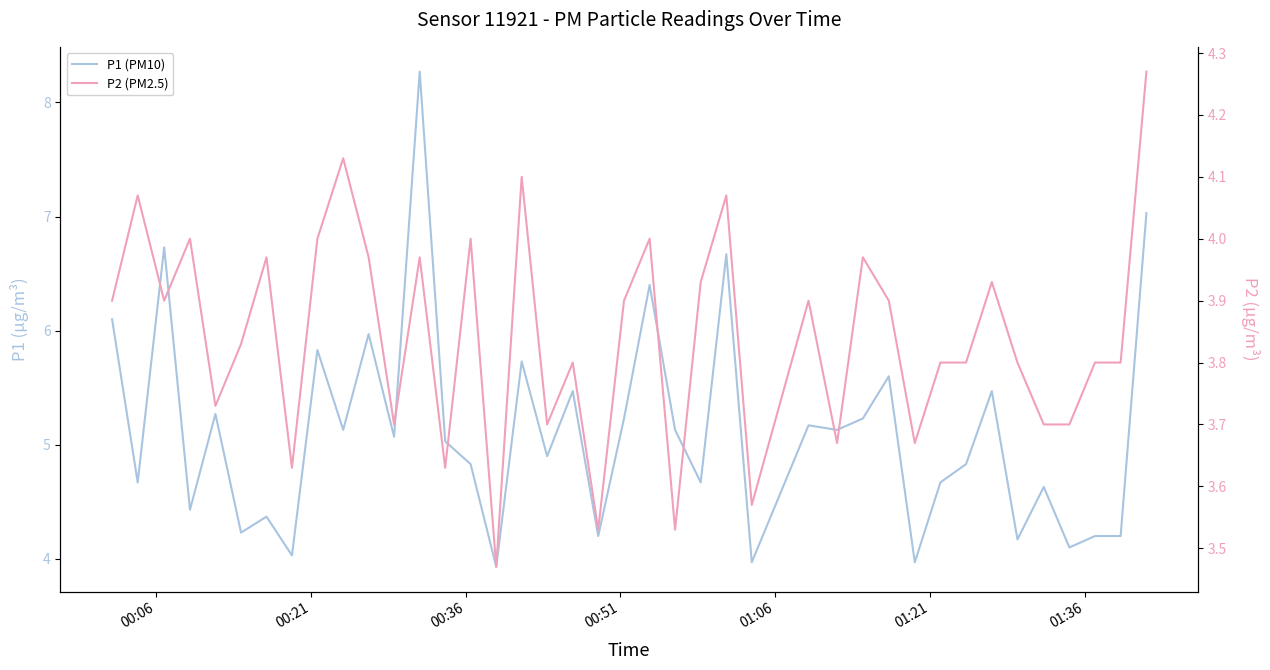

List the series in order of their overall mean, highest first.

P1 (PM10), P2 (PM2.5)